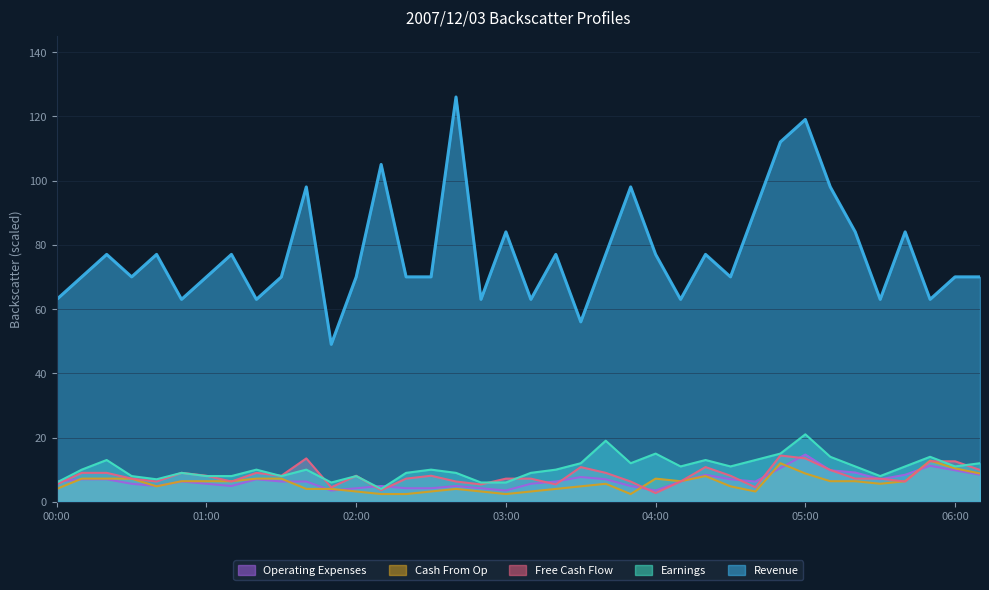

Which series has the largest total across all categories?

Revenue